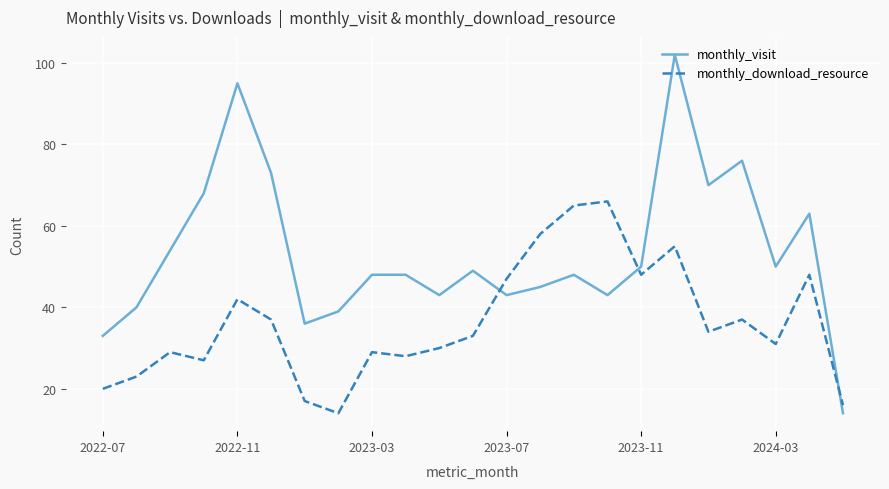

Which series has the largest total across all categories?

monthly_visit